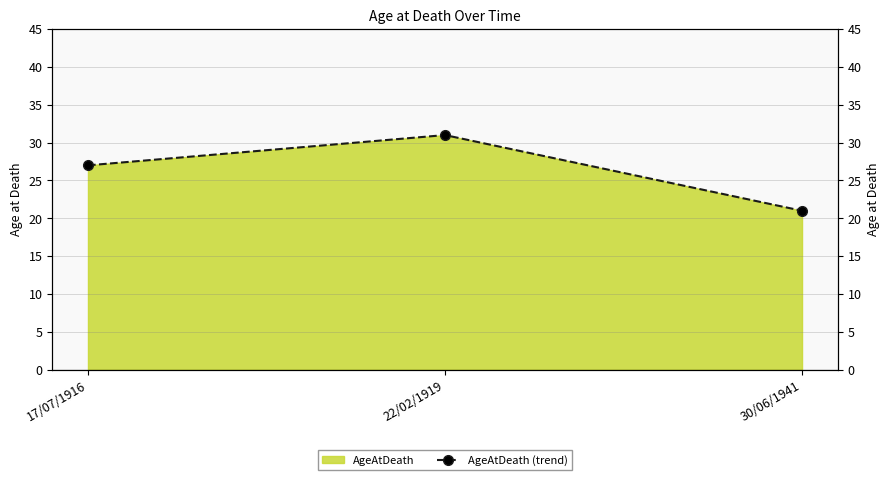

Read the value at 17/07/1916.

27